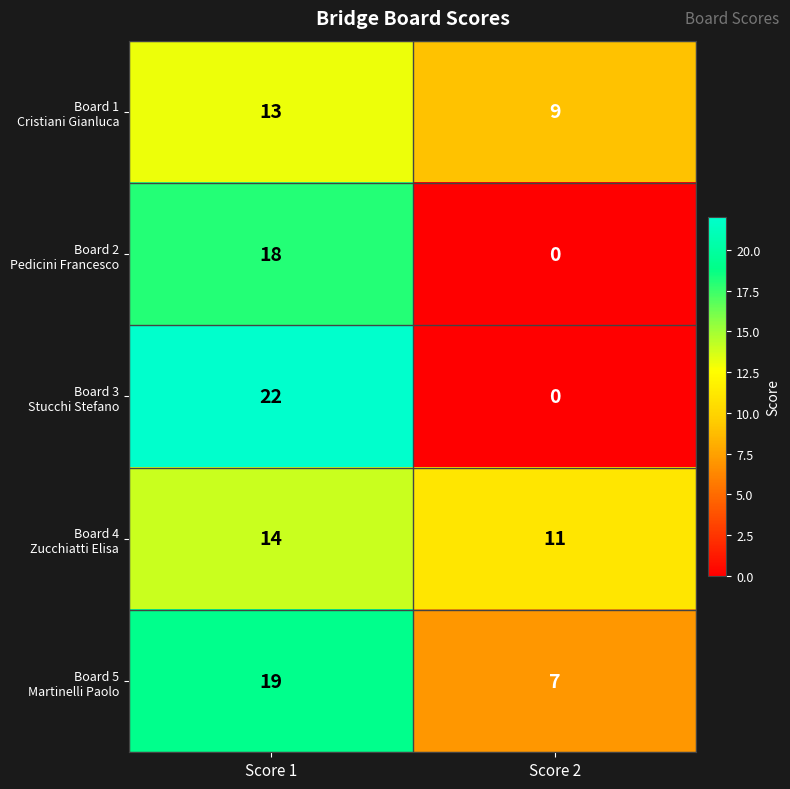

What is the spread (max minus min) of values at Score 2?

11